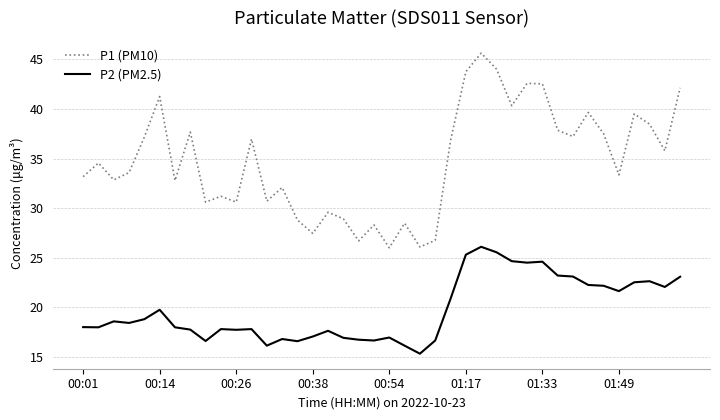

How many lines are shown in the chart?

2